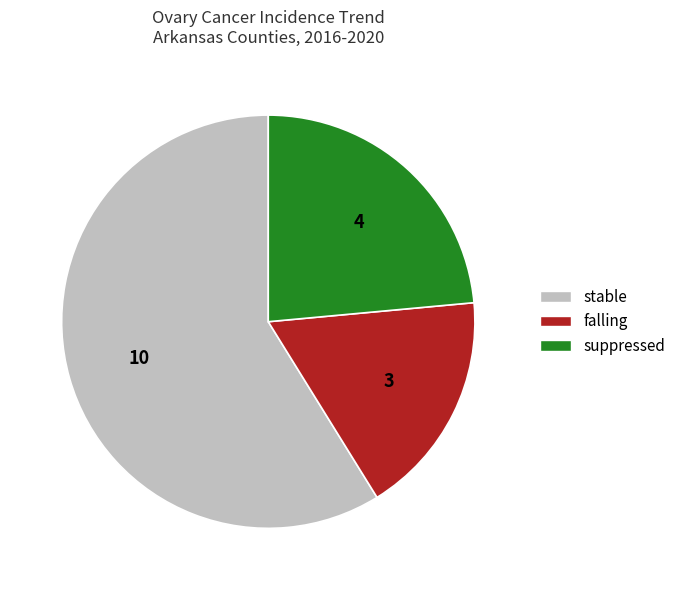

Does falling account for over 50% of the chart?

No